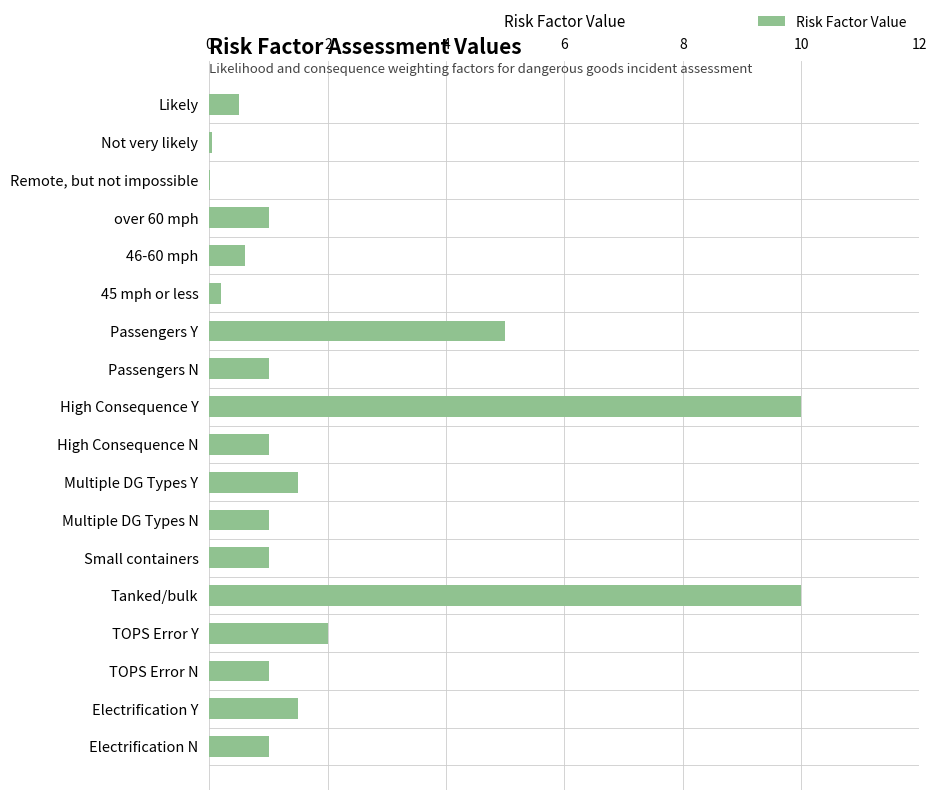

What is the sum of all values?

38.4